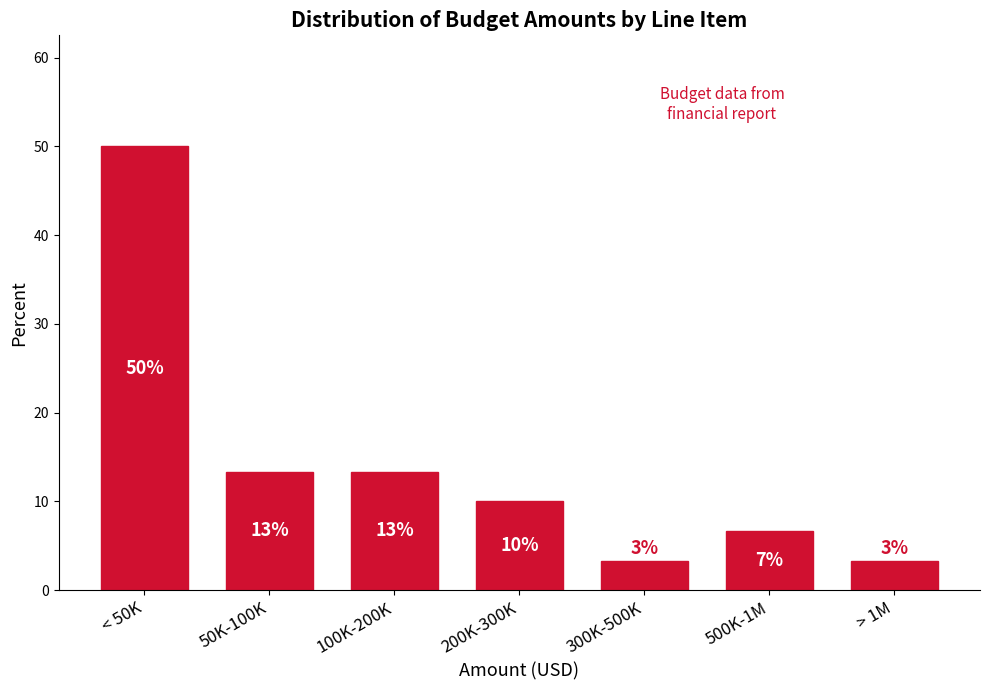

How many bars are there in total?

7